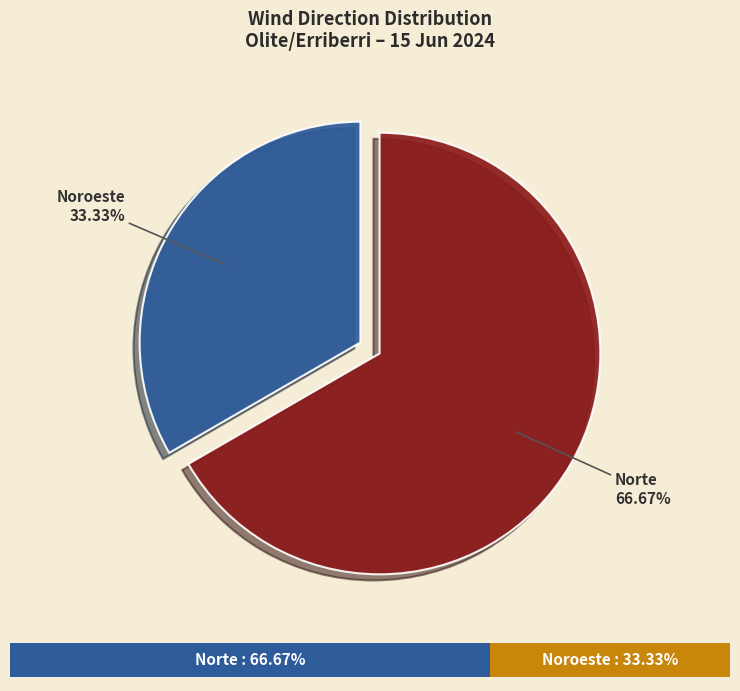

Which slice is the smallest?

Noroeste